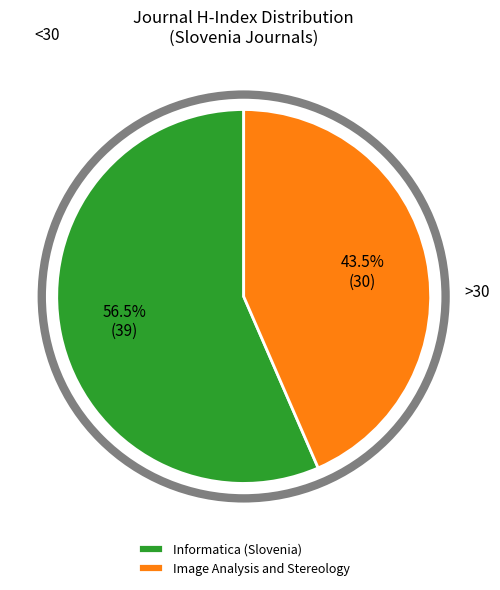

What is the majority slice?

Informatica (Slovenia)